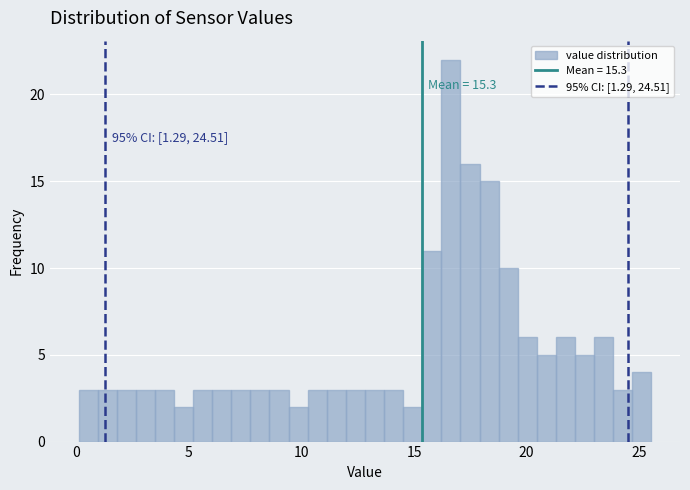

Read against the x-axis, roughly where is the centre of the tallest bar?

16.5